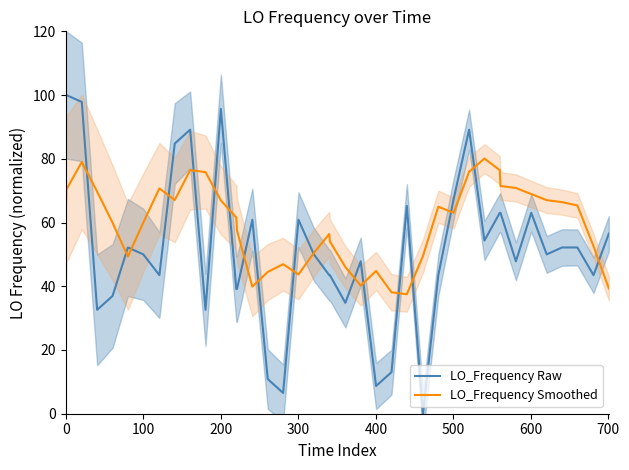

What is the sum of all LO_Frequency Raw values?

2084.8